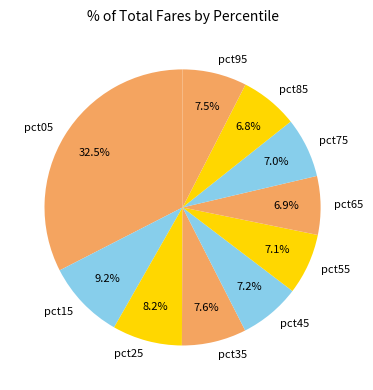

Is pct05 the majority of the pie?

No